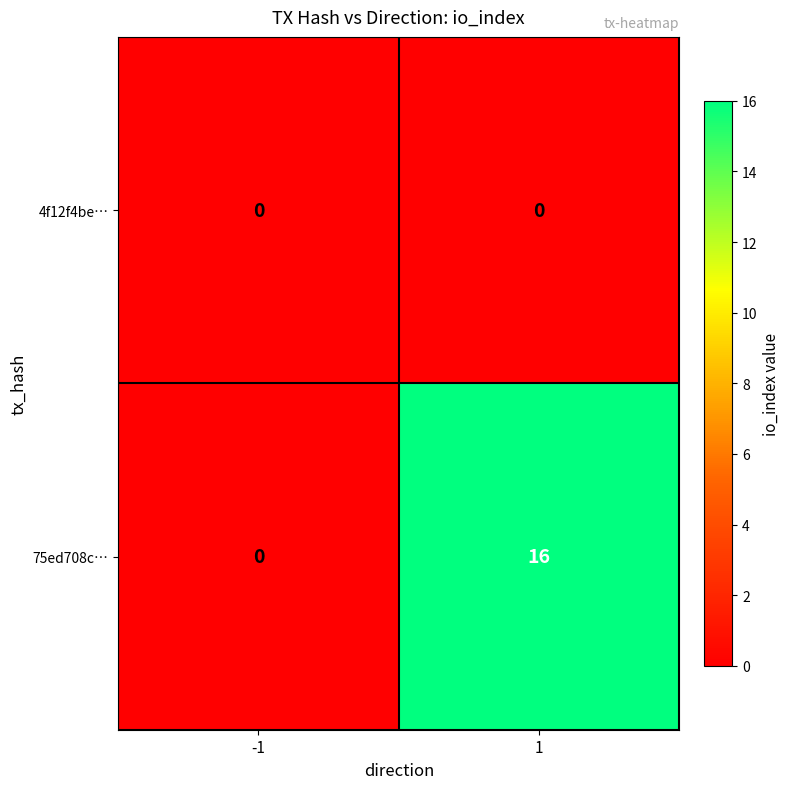

Which series has the widest spread of values?

75ed708c…